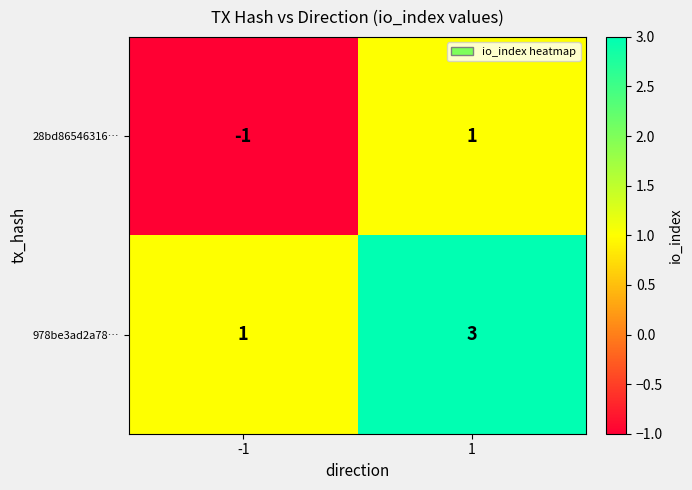

Which label corresponds to the largest value in the chart?

1